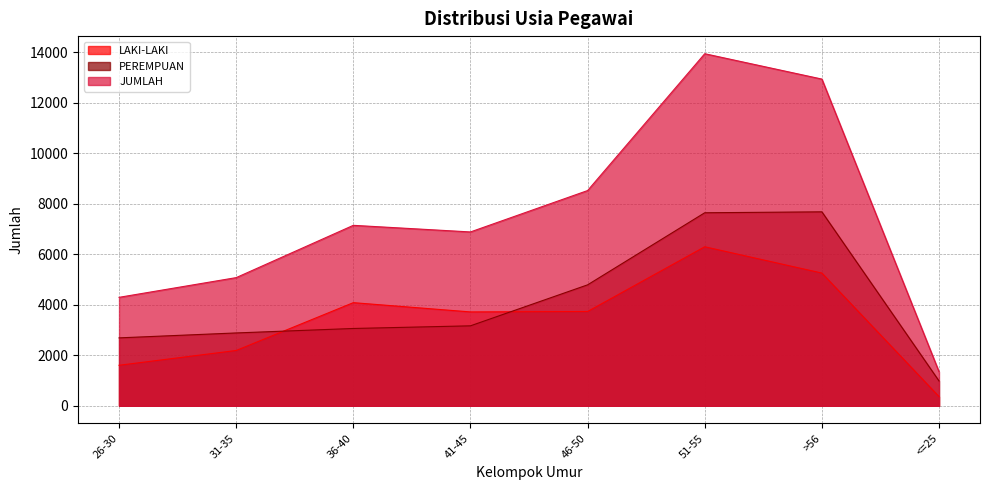

Rank the series at 41-45 from highest to lowest value.

JUMLAH, LAKI-LAKI, PEREMPUAN